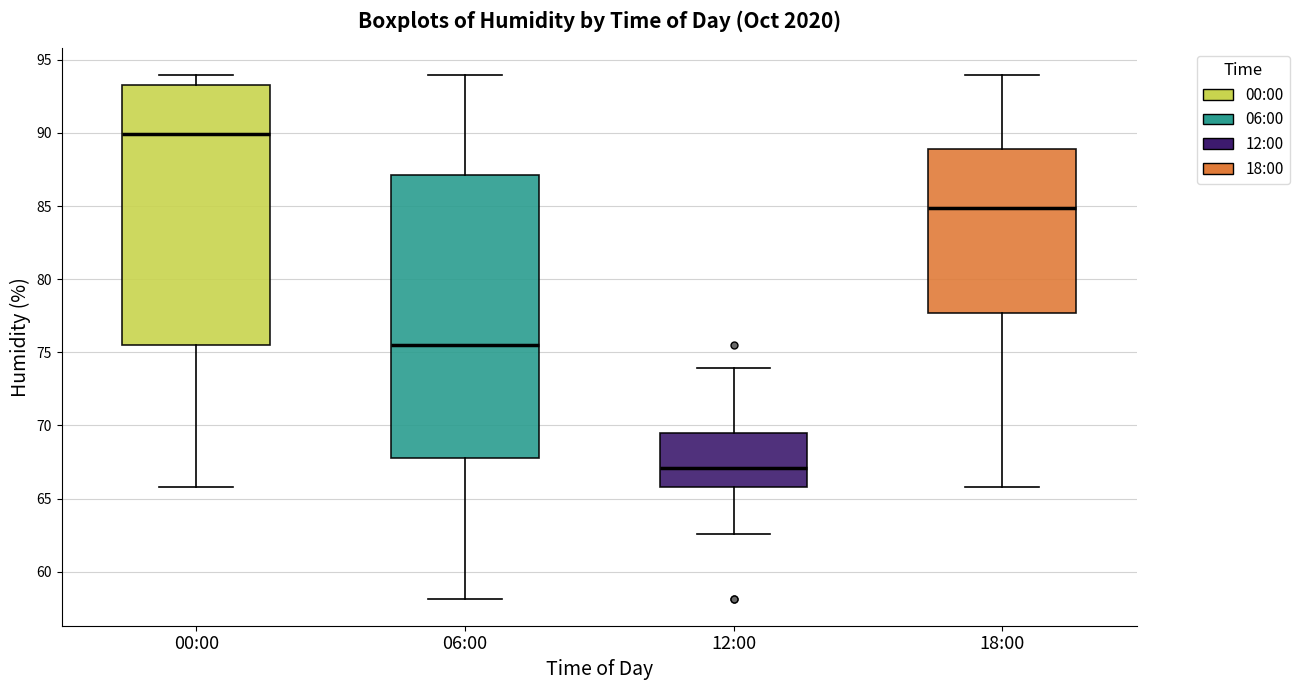

Where is the lower edge of the box for 06:00 on the y-axis? The values are not printed on the chart, so give them approximately, as read against the axis.

68.0